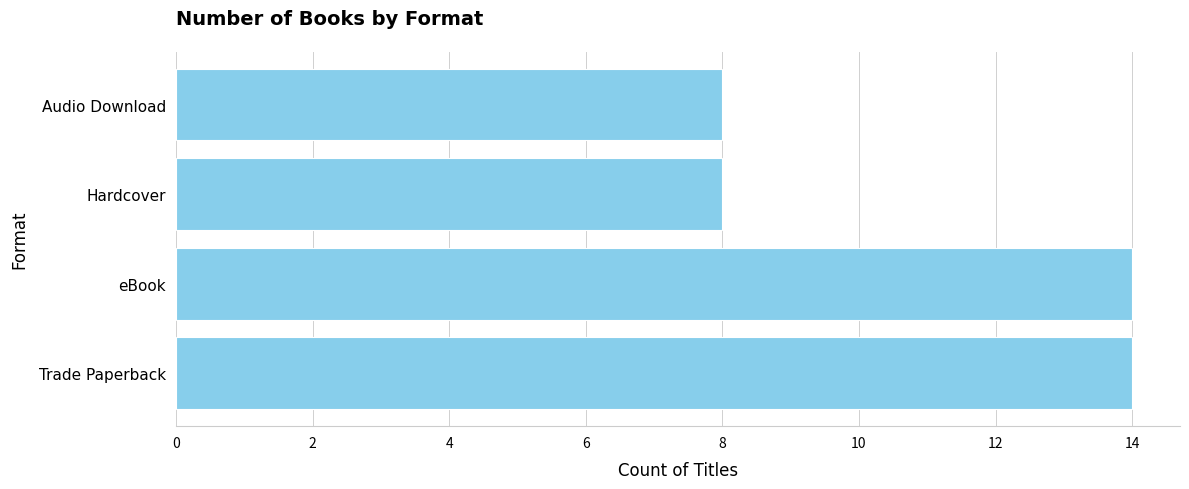

What is the change in value from eBook to Audio Download?

-6